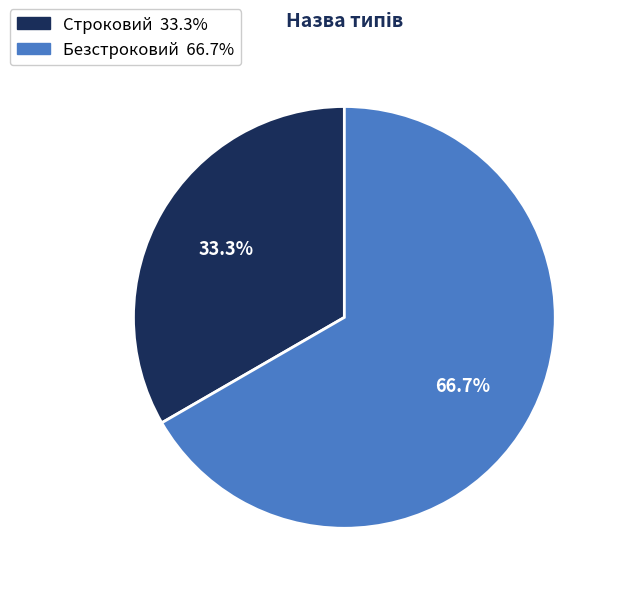

Which category accounts for the majority?

Безстроковий